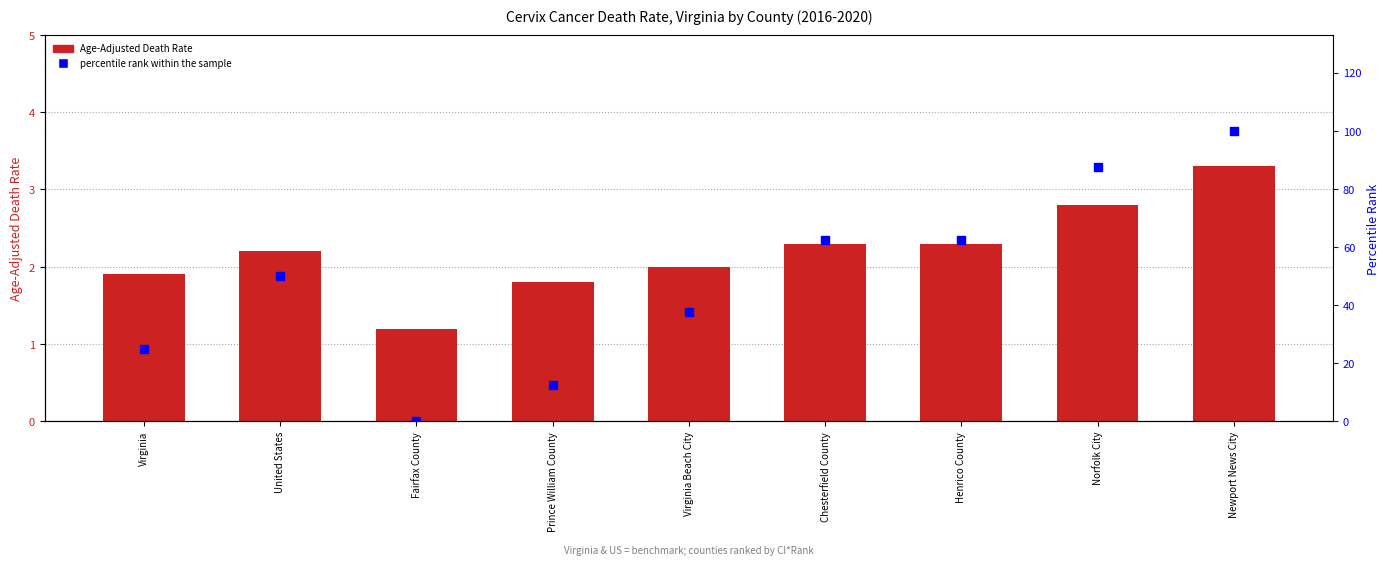

What is the total value across all series at Henrico County?

64.8